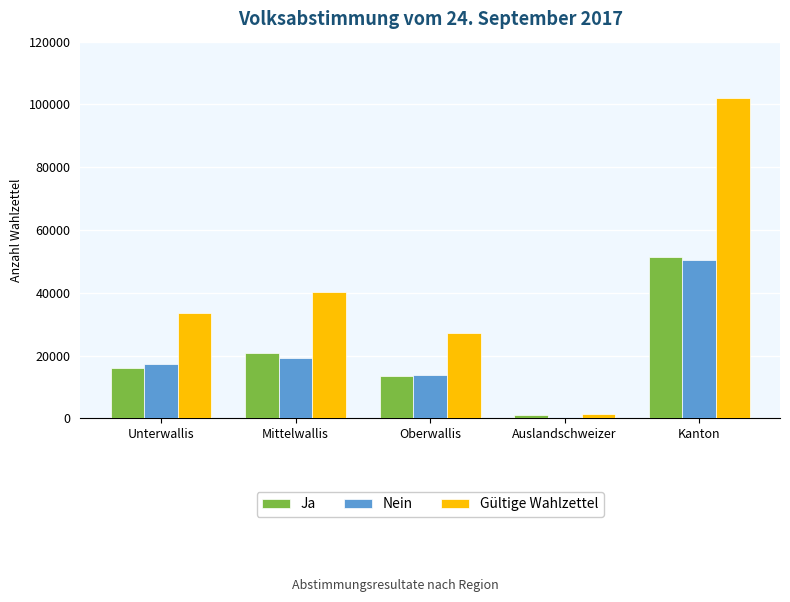

List the labels in order of Ja value, smallest first.

Auslandschweizer, Oberwallis, Unterwallis, Mittelwallis, Kanton